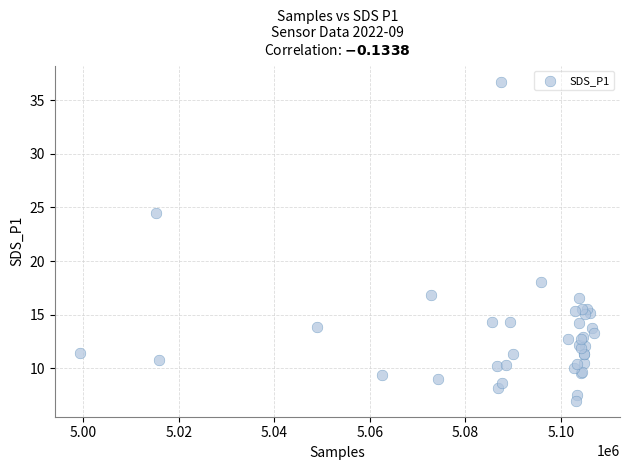

What Y value in the scatter plot is closest to 21?

18.1